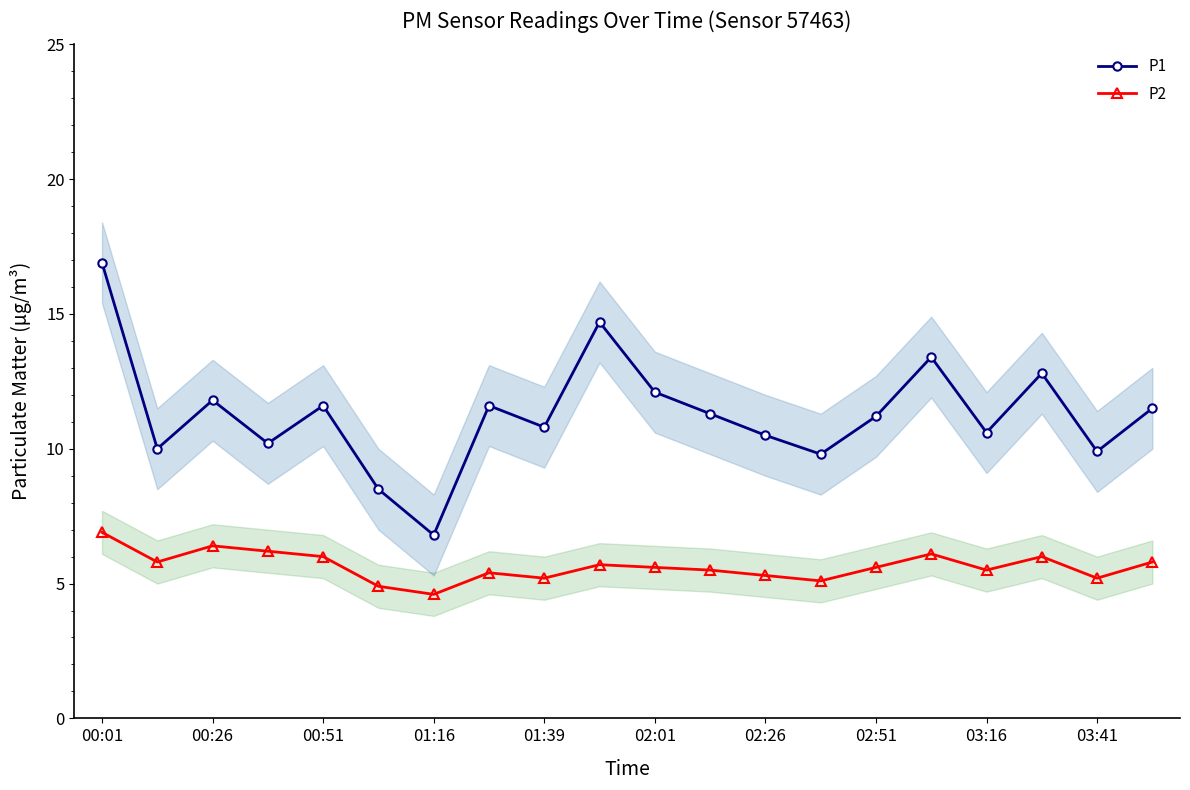

Count the number of data series in this chart.

2